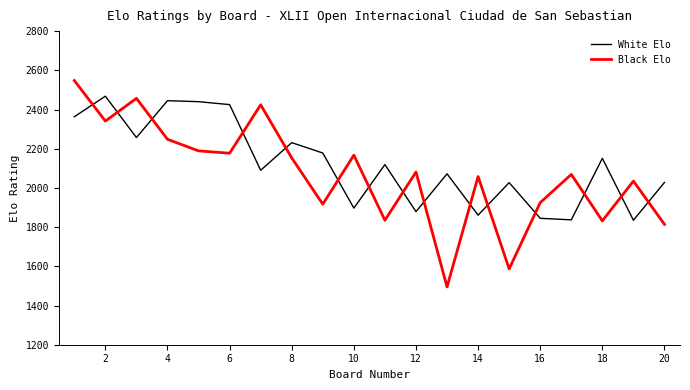

List the series in order of their peak value, lowest first.

White Elo, Black Elo